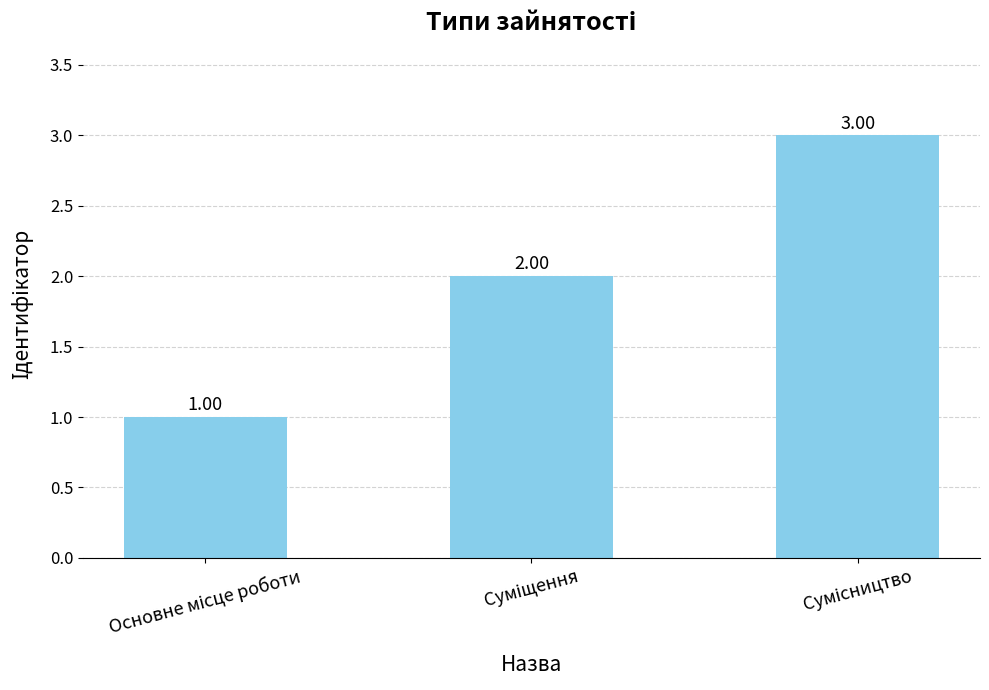

What is the change in value from Суміщення to Сумісництво?

+1